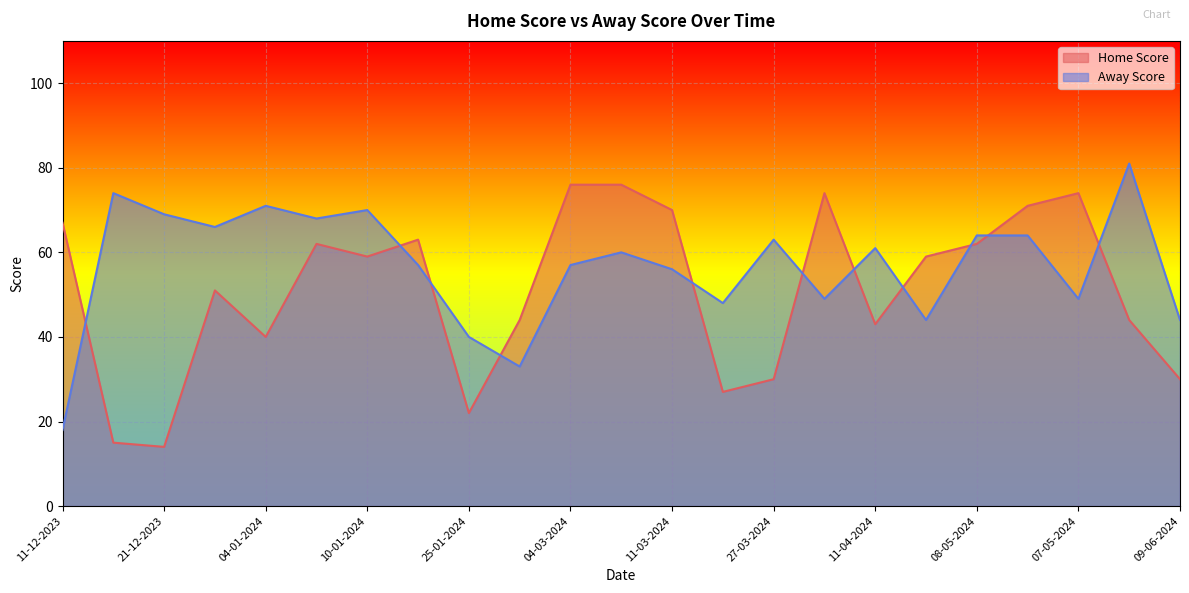

Is it true that Home Score equals 44 at 22-02-2024?

True